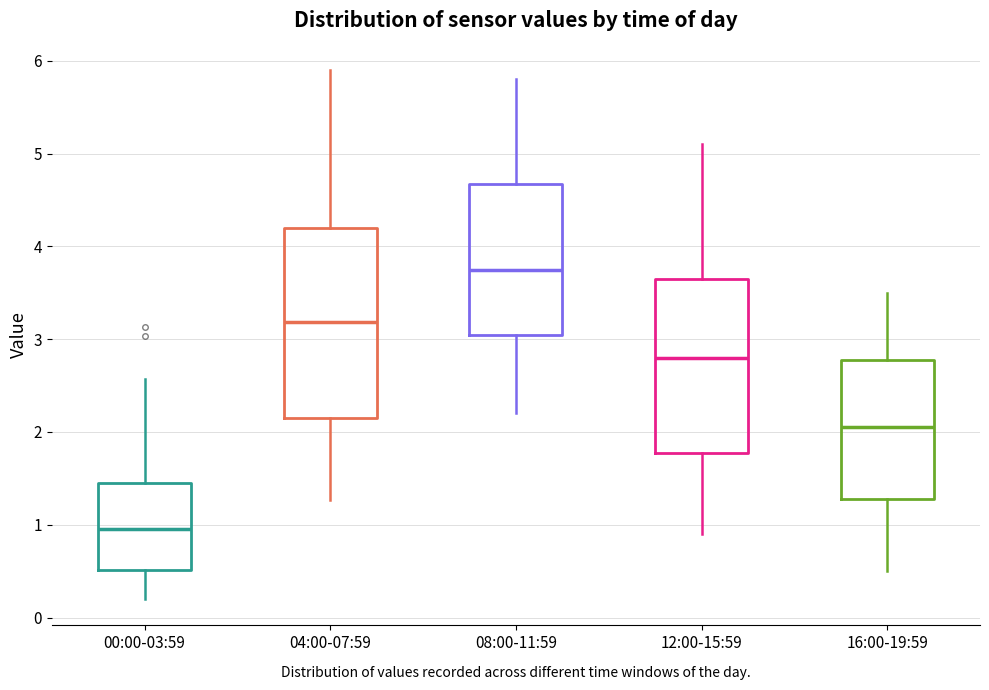

Which box's median line is the lowest?

00:00-03:59